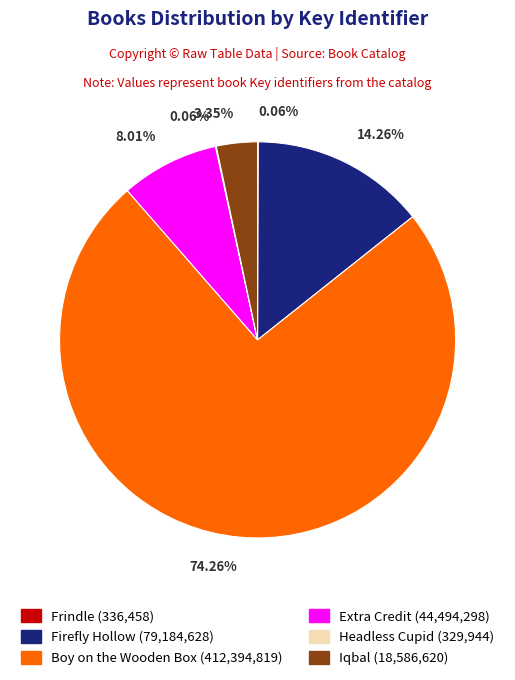

To the nearest percent, what is the difference between the Extra Credit and Iqbal slice percentages?

5%